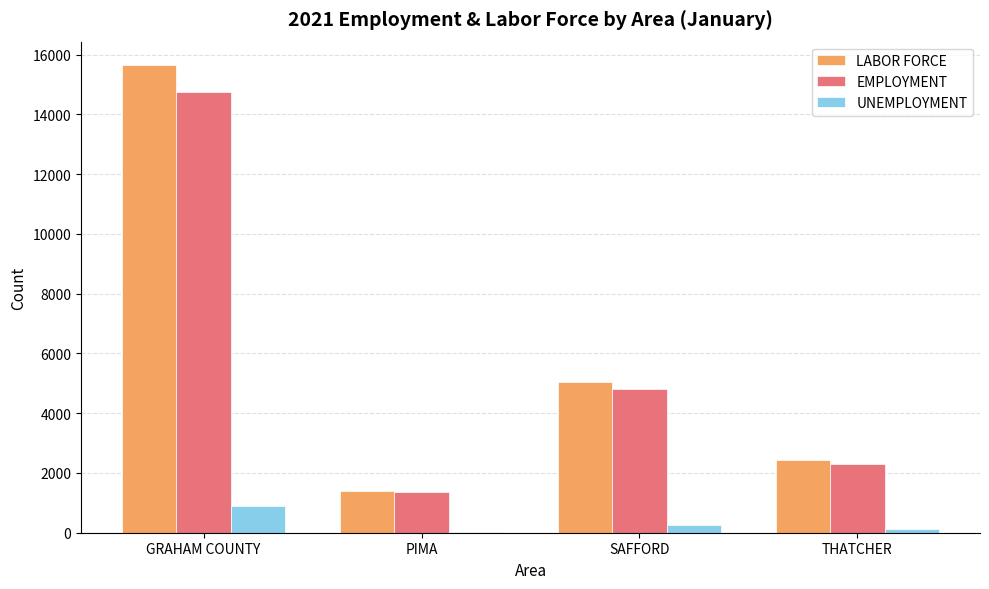

True or false: LABOR FORCE has a value of 15656 at GRAHAM COUNTY.

True